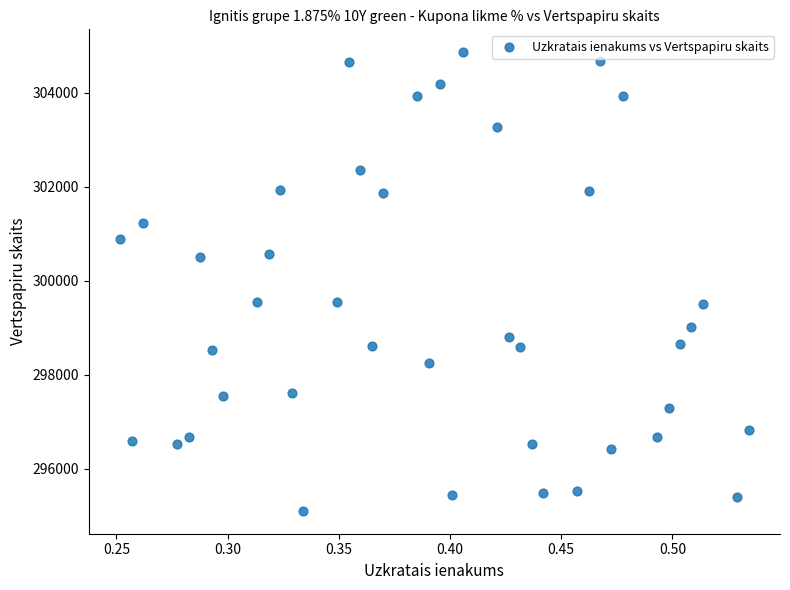

What is the range of Y values (max minus min)?

9757